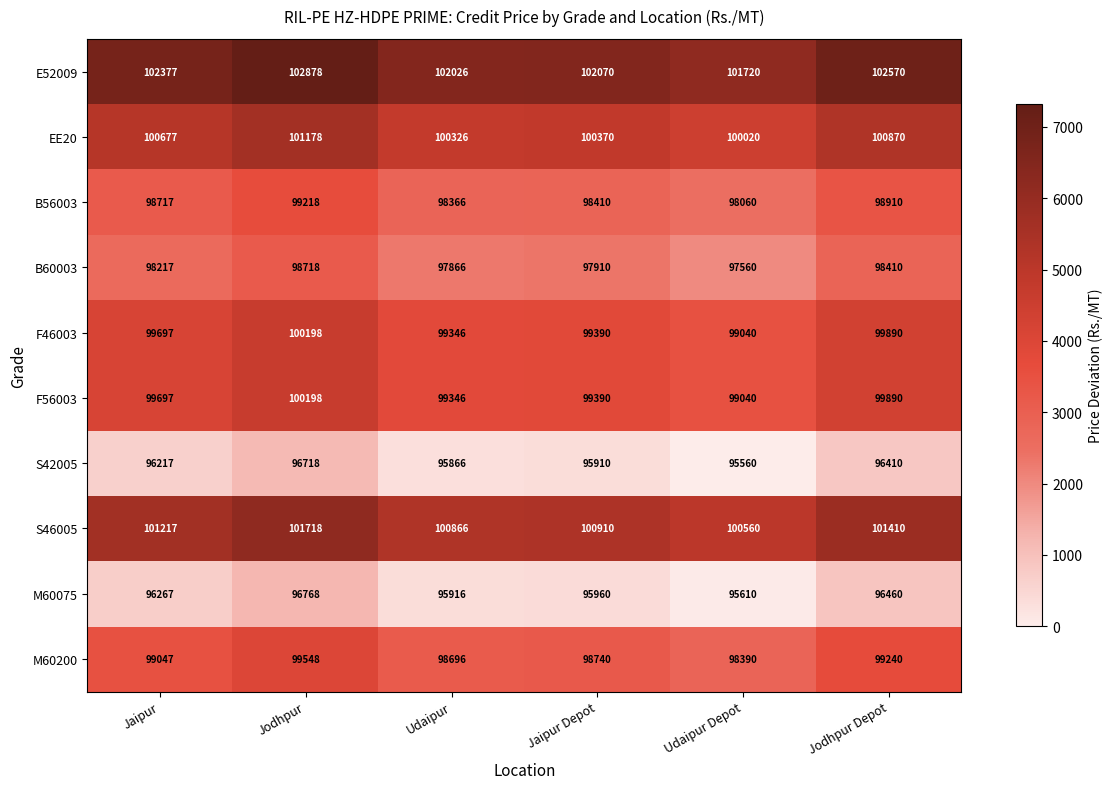

What is the sum of the B60003 values at Jaipur Depot and Jodhpur Depot?

196320